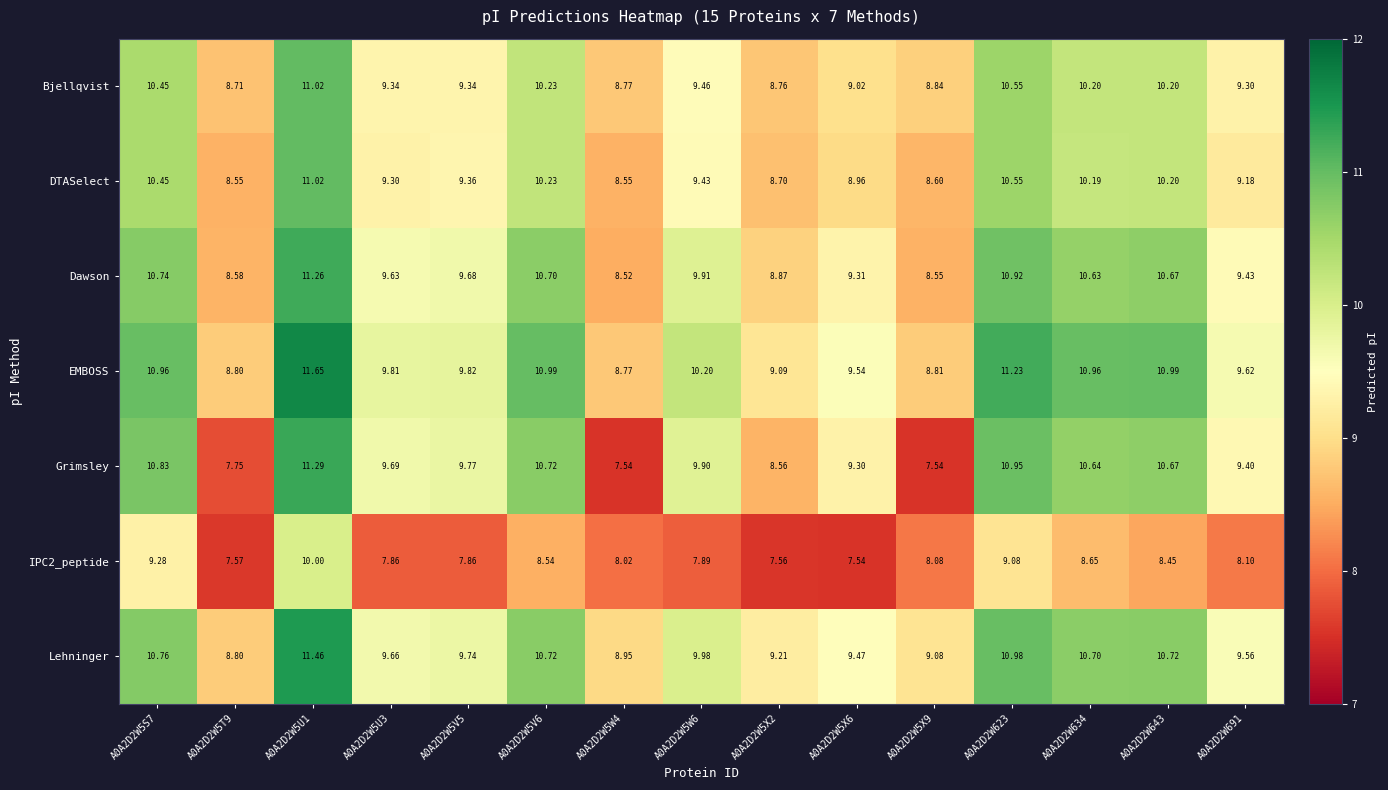

Is the value of Bjellqvist at A0A2D2W5U1 greater than the value of Lehninger at A0A2D2W5W6?

Yes